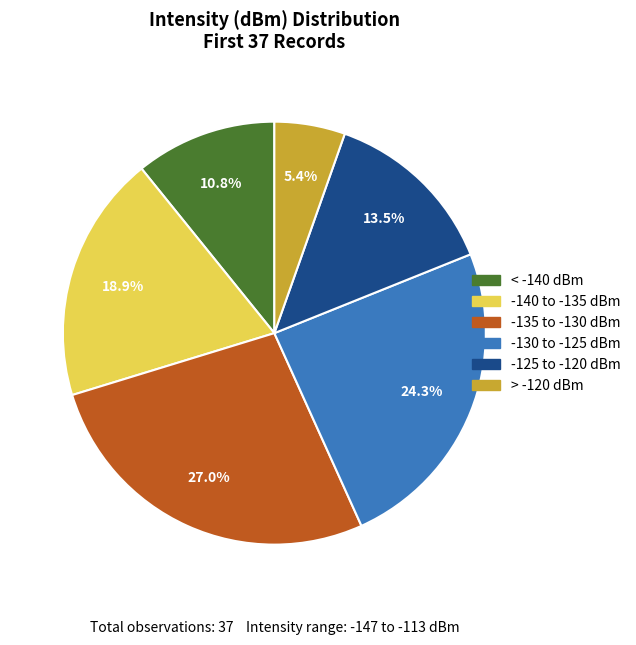

To the nearest percent, what is the average slice percentage?

17%